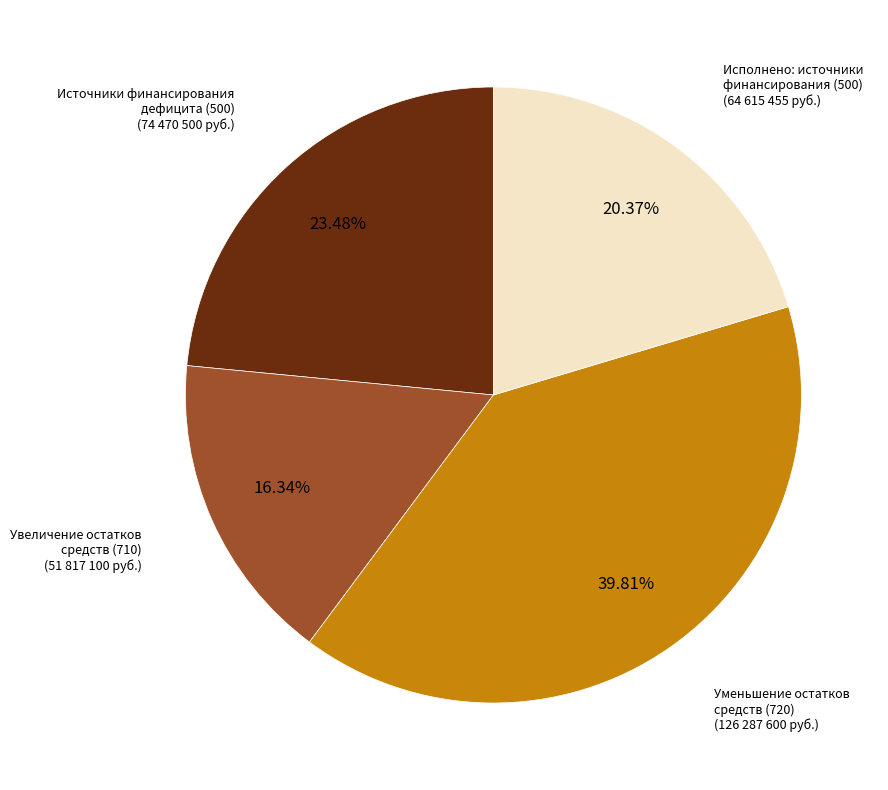

To the nearest percent, what is the difference between the Источники финансирования дефицита (500) and Исполнено: источники финансирования (500) slice percentages?

3%